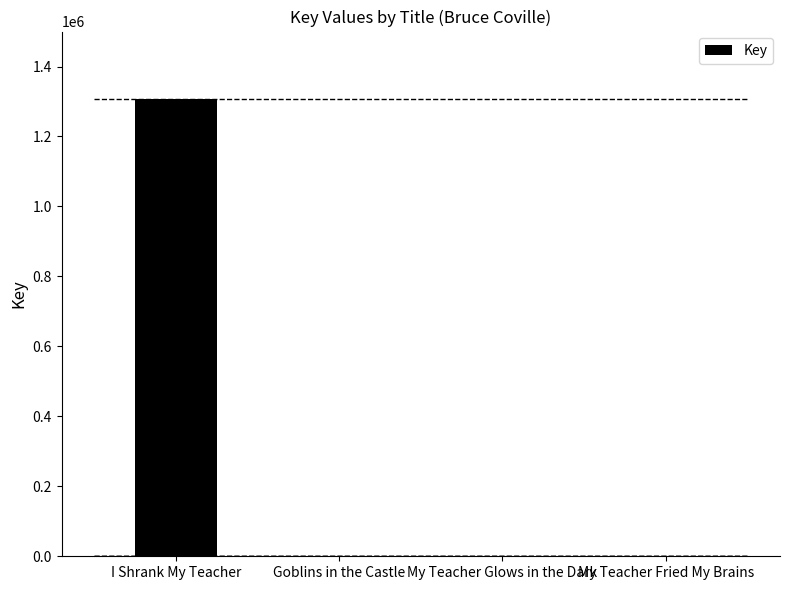

True or false: the data shows 799 at My Teacher Fried My Brains.

True